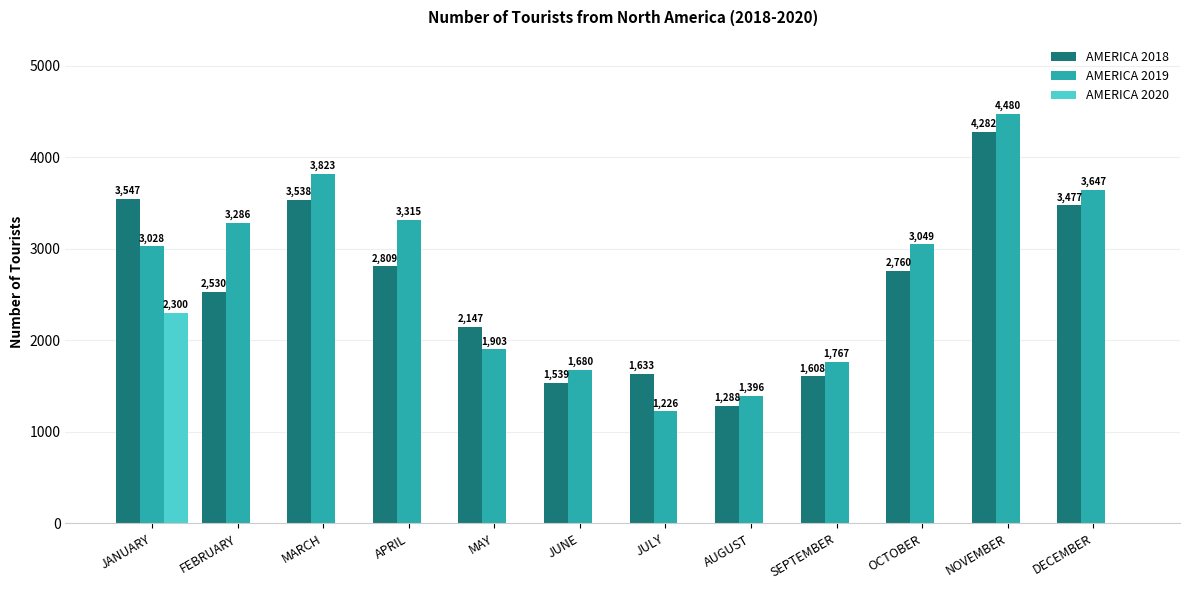

What is the sum of all AMERICA 2020 values?

2300